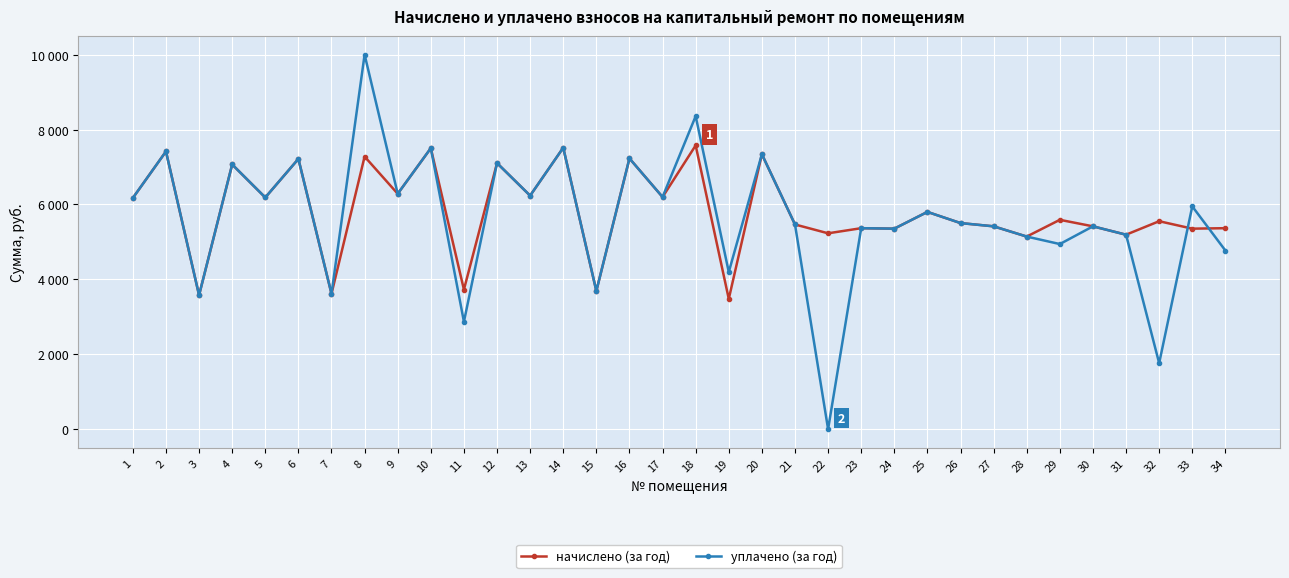

Reading right to left, list all the values displayed in this chart.

начислено: 34=5365.4	33=5353.0	32=5551.7	31=5191.6	30=5415.1	29=5589.0	28=5141.9	27=5415.1	26=5502.1	25=5800.1	24=5353.0	23=5365.4	22=5228.8	21=5464.8	20=7340.2	19=3477.6	18=7576.2	17=6197.6	16=7228.4	15=3688.7	14=7514.1	13=6234.8	12=7104.2	11=3726.0	10=7501.7	9=6284.5	8=7278.1	7=3614.2	6=7216.0	5=6185.2	4=7067.0	3=3577.0	2=7414.9	1=6172.7
уплачено: 34=4769.3	33=5947.8	32=1761.2	31=5191.6	30=5415.1	29=4941.6	28=5141.9	27=5415.1	26=5502.1	25=5800.1	24=5353.0	23=5365.4	22=0.0	21=5464.8	20=7340.2	19=4194.4	18=8357.0	17=6197.6	16=7228.4	15=3688.7	14=7514.1	13=6234.8	12=7104.2	11=2868.0	10=7501.7	9=6284.5	8=10000.0	7=3614.2	6=7216.0	5=6185.2	4=7067.0	3=3577.0	2=7414.9	1=6172.7